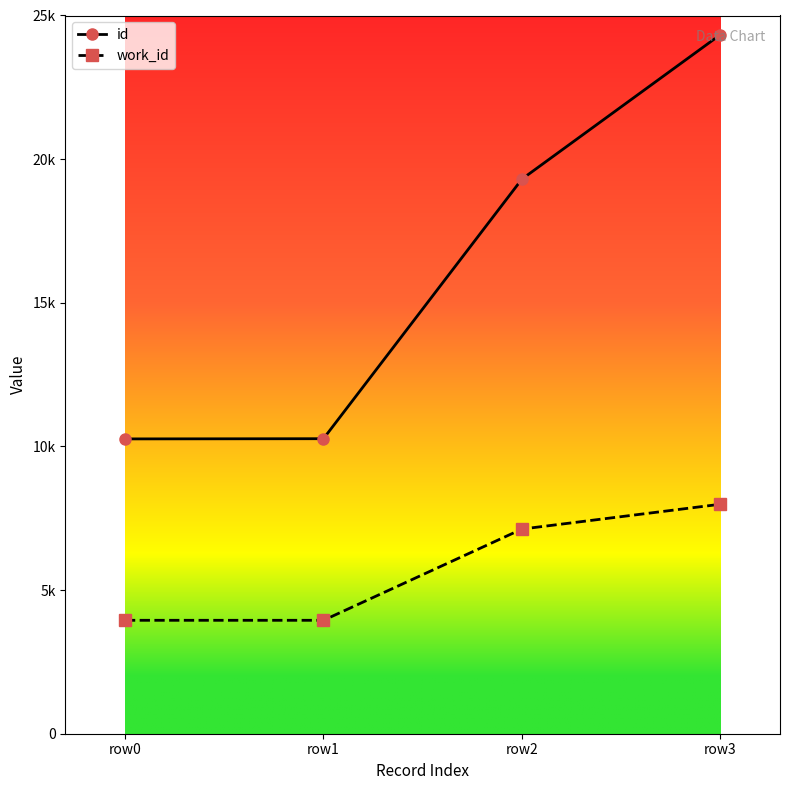

Does the chart have visible grid lines?

No